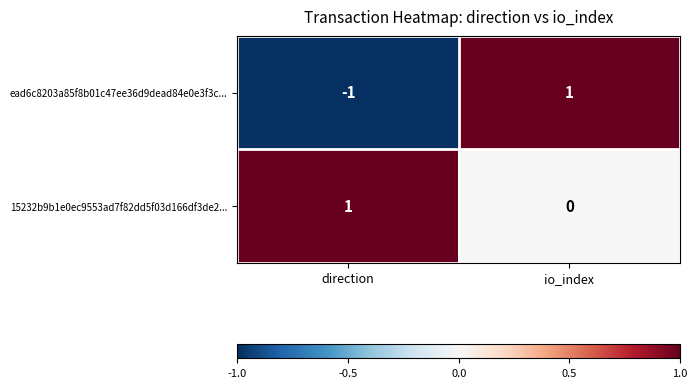

How many values in 15232b9b1e0ec9553ad7f82dd5f03d166df3de2... are above zero?

1